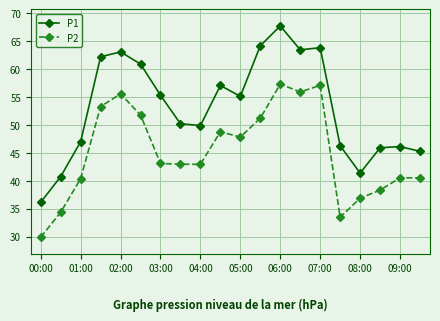

What is the maximum value for P1?

67.8